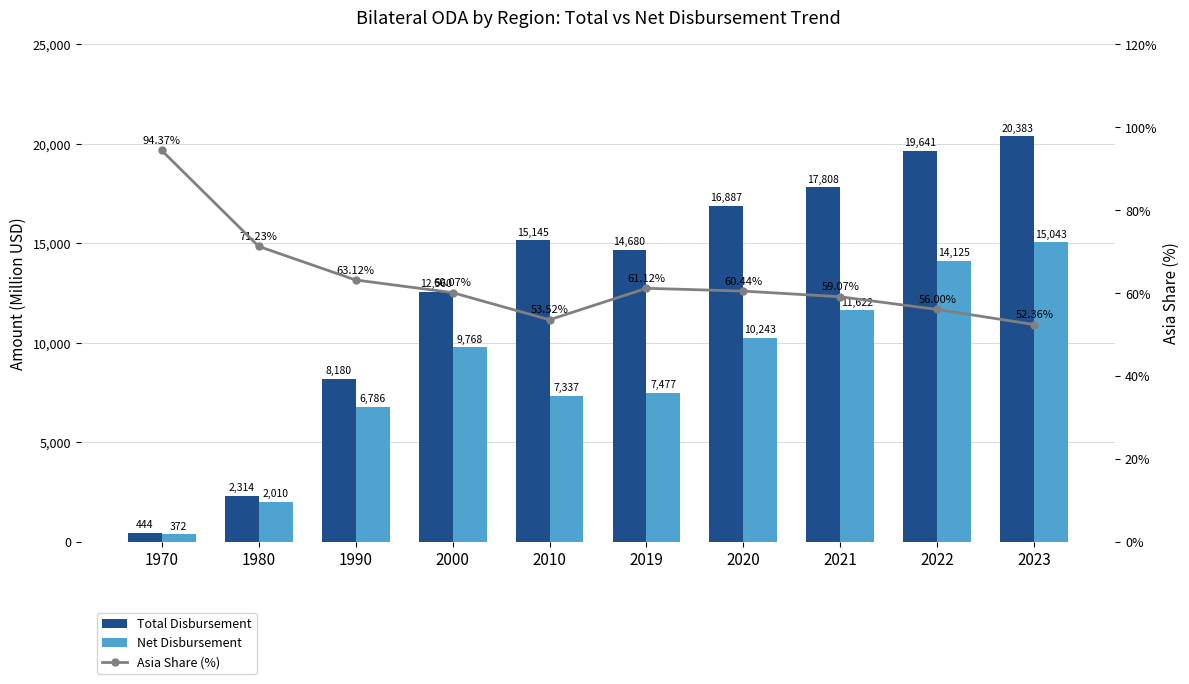

List the series in order of their peak value, lowest first.

Asia Share (%), Net Disbursement, Total Disbursement